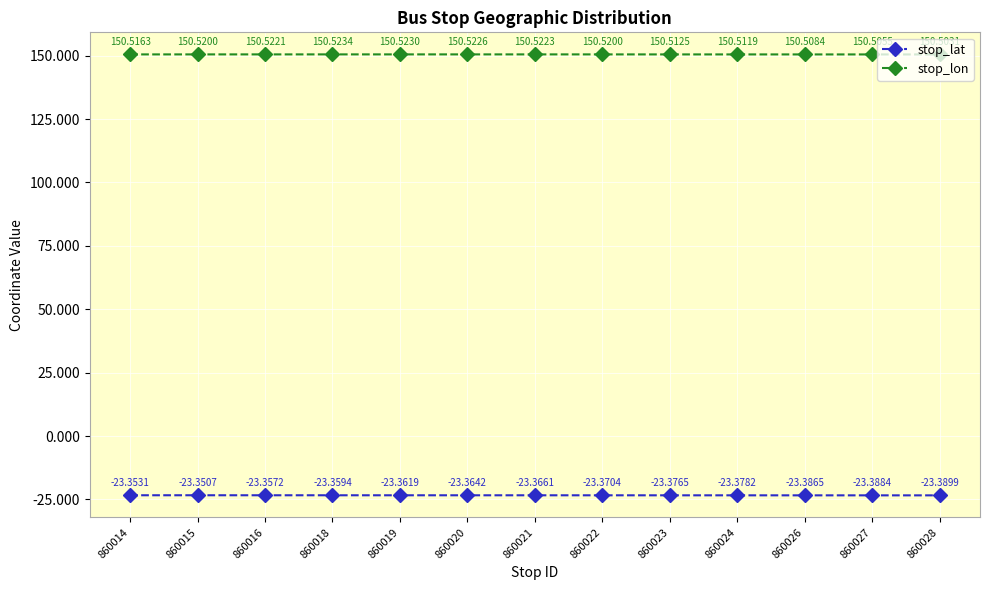

What is the average value of the stop_lon series?

150.5